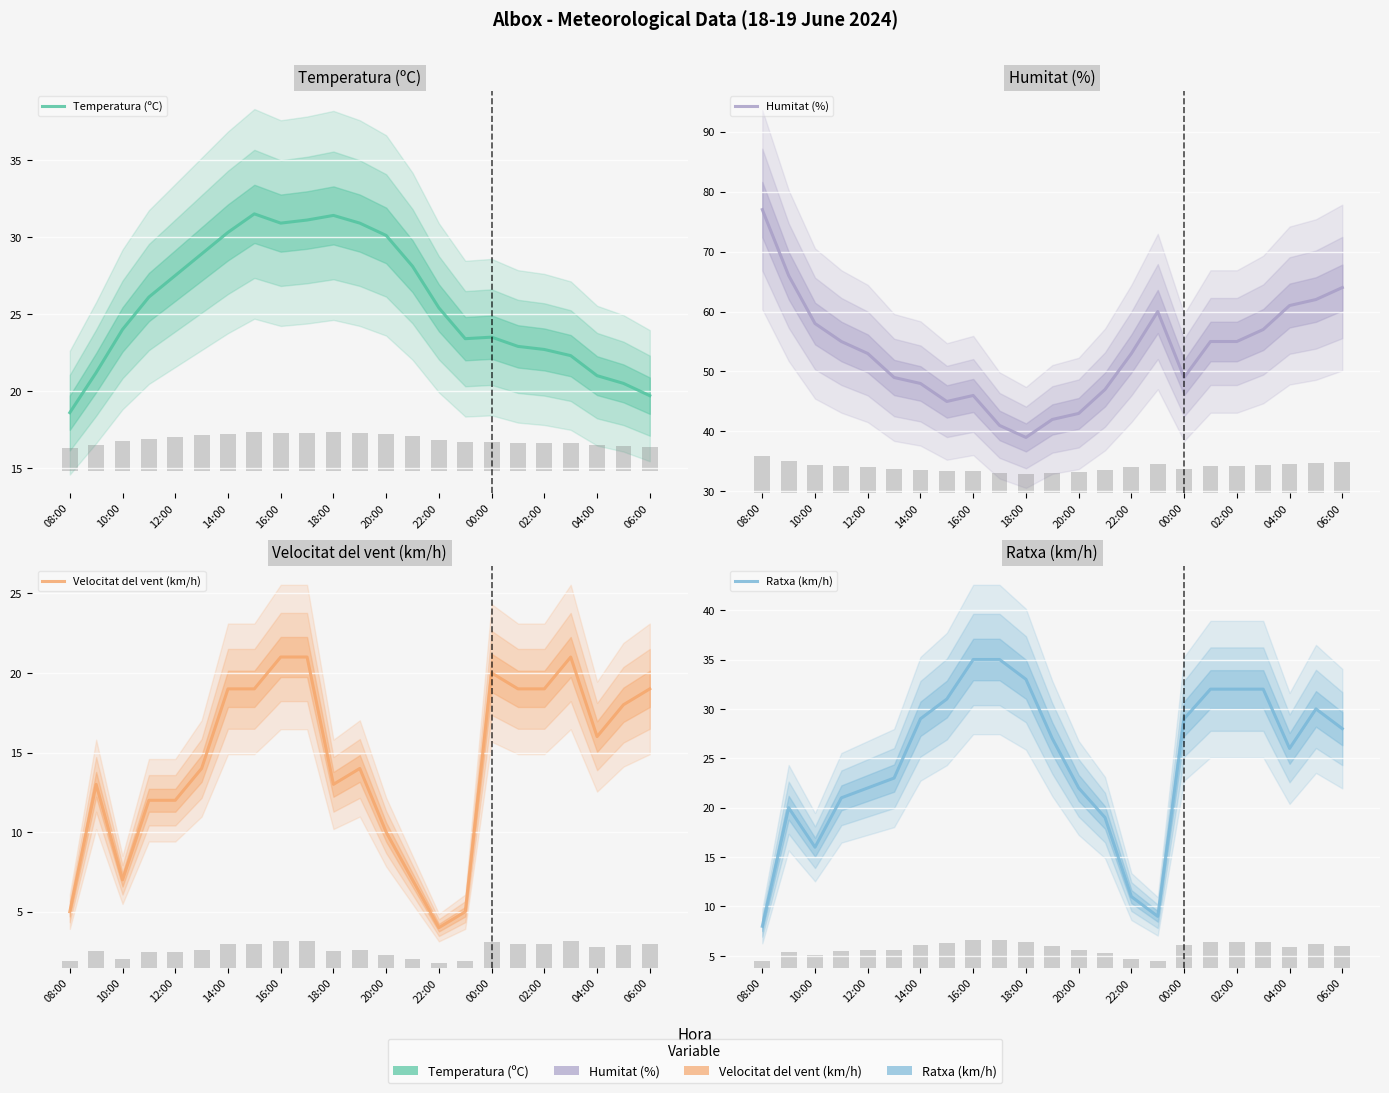

Reading left to right, extract all data points from this chart.

Temperatura (ºC): 18.6	21.2	24.0	26.1	27.5	28.9	30.3	31.5	30.9	31.1	31.4	30.9	30.1	28.1	25.4	23.4	23.5	22.9	22.7	22.3	21.0	20.5	19.7
Humitat (%): 77.0	66.0	58.0	55.0	53.0	49.0	48.0	45.0	46.0	41.0	39.0	42.0	43.0	47.0	53.0	60.0	49.0	55.0	55.0	57.0	61.0	62.0	64.0
Velocitat del vent (km/h): 5.0	13.0	7.0	12.0	12.0	14.0	19.0	19.0	21.0	21.0	13.0	14.0	10.0	7.0	4.0	5.0	20.0	19.0	19.0	21.0	16.0	18.0	19.0
Ratxa (km/h): 8.0	20.0	16.0	21.0	22.0	23.0	29.0	31.0	35.0	35.0	33.0	27.0	22.0	19.0	11.0	9.0	29.0	32.0	32.0	32.0	26.0	30.0	28.0